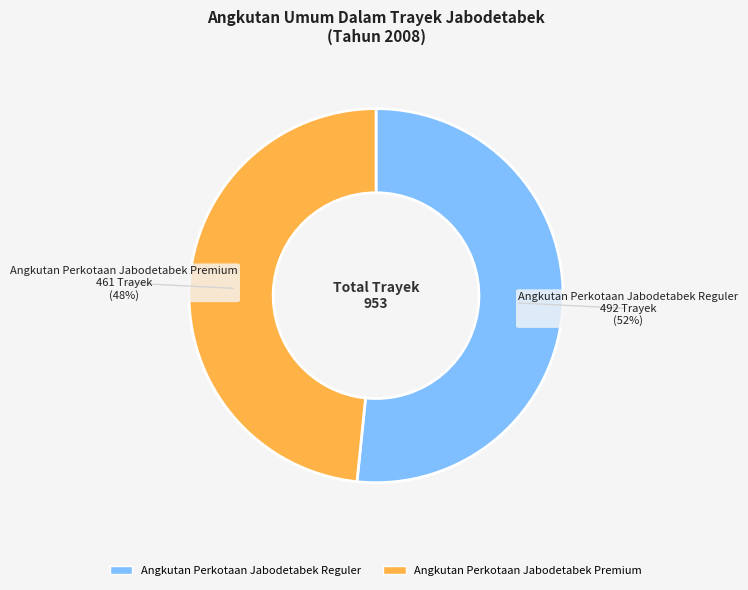

How many slices are in this pie chart?

2